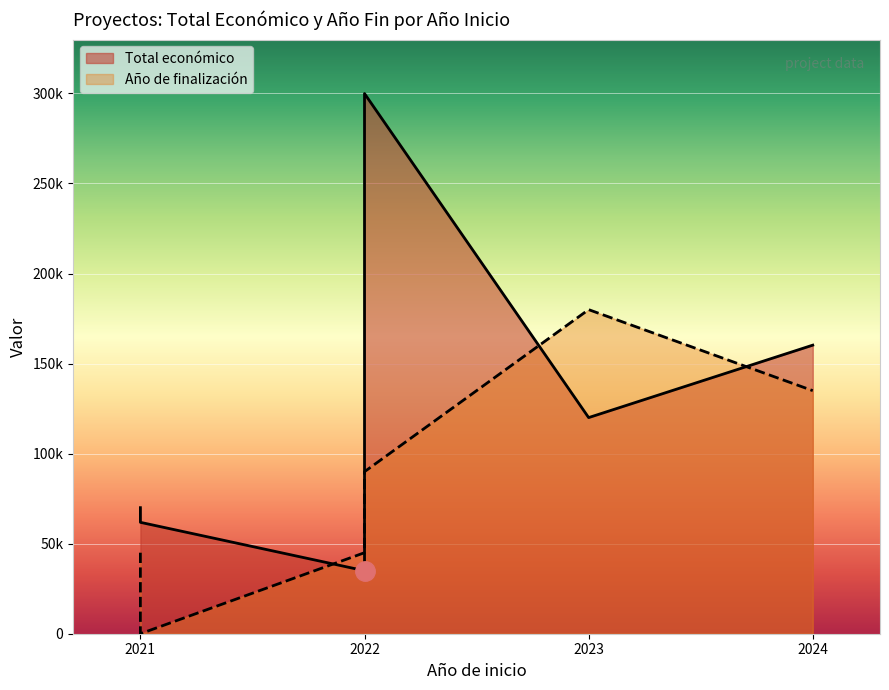

The Año de finalización series shows 42349.3 at 2024. True or false?

False